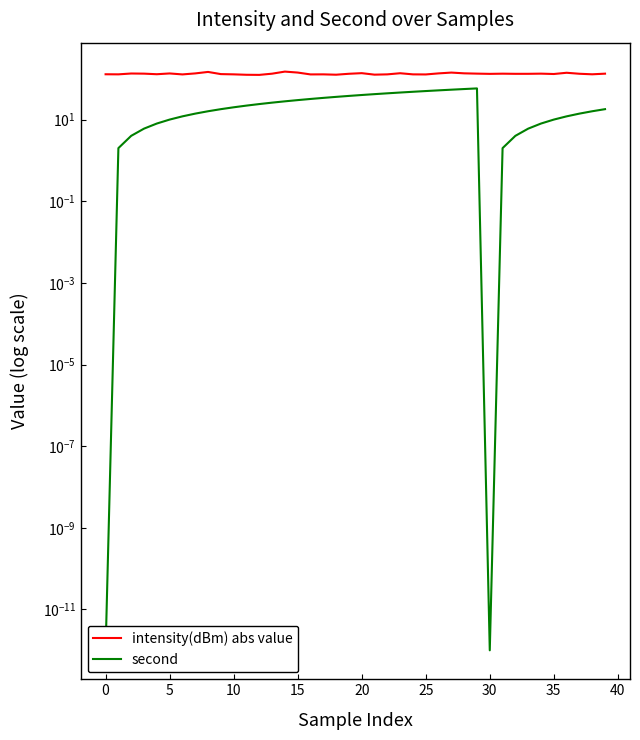

True or false: intensity(dBm) abs value and second intersect in this chart.

False